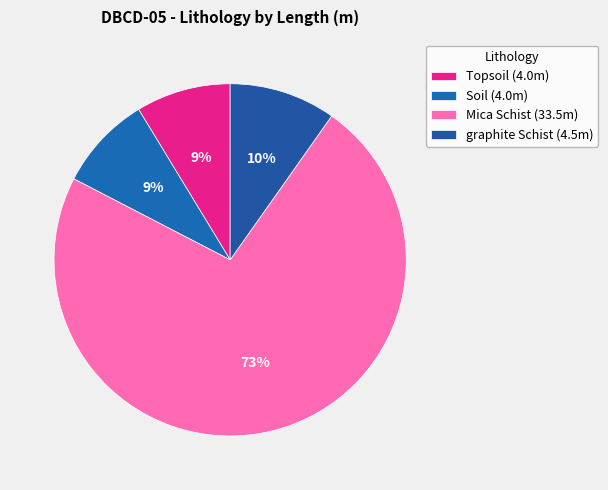

Rank the categories by value from lowest to highest.

Topsoil, Soil, graphite Schist, Mica Schist